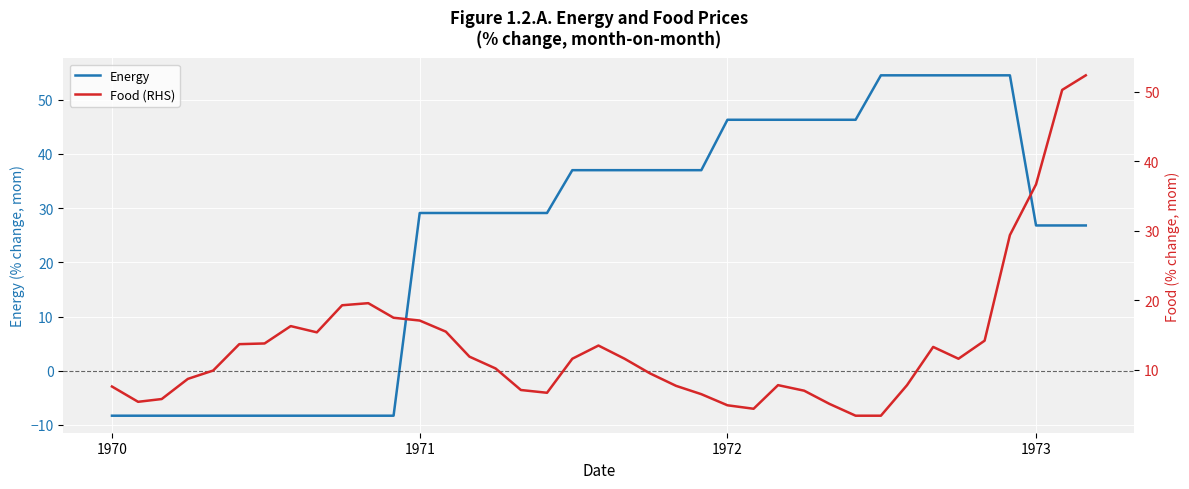

Is this an area chart (filled region under the line)?

No